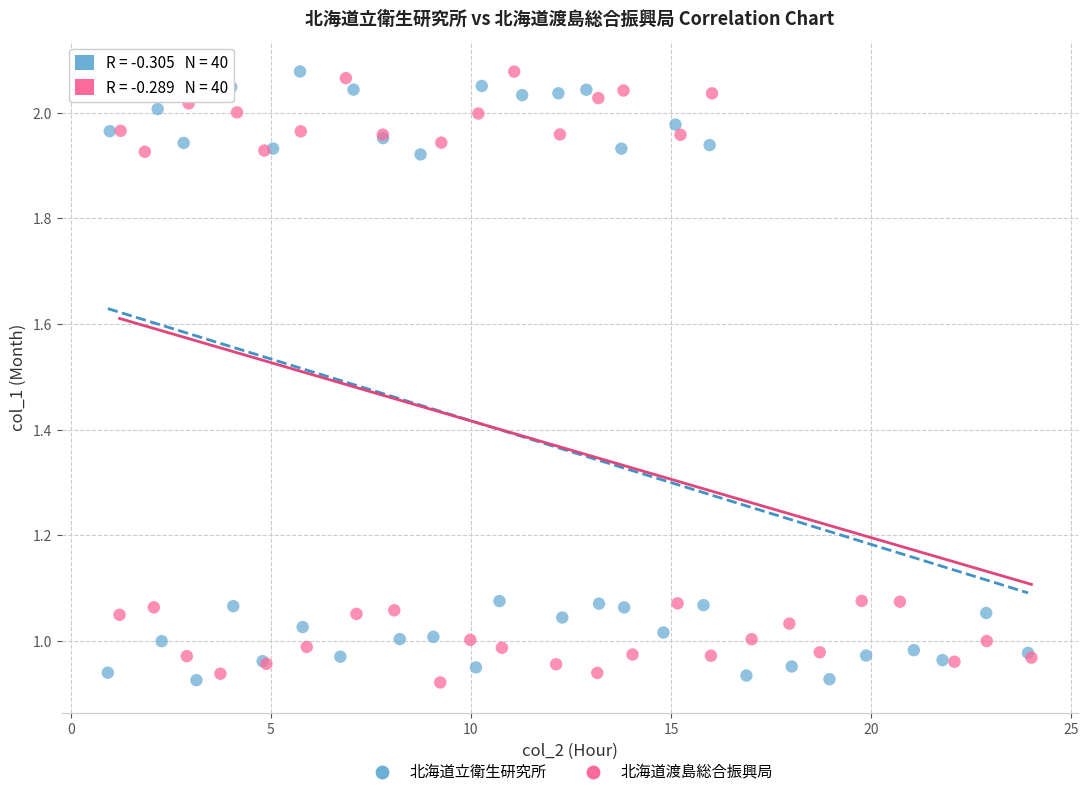

What are all the series names shown in the legend?

北海道立衛生研究所, 北海道渡島総合振興局